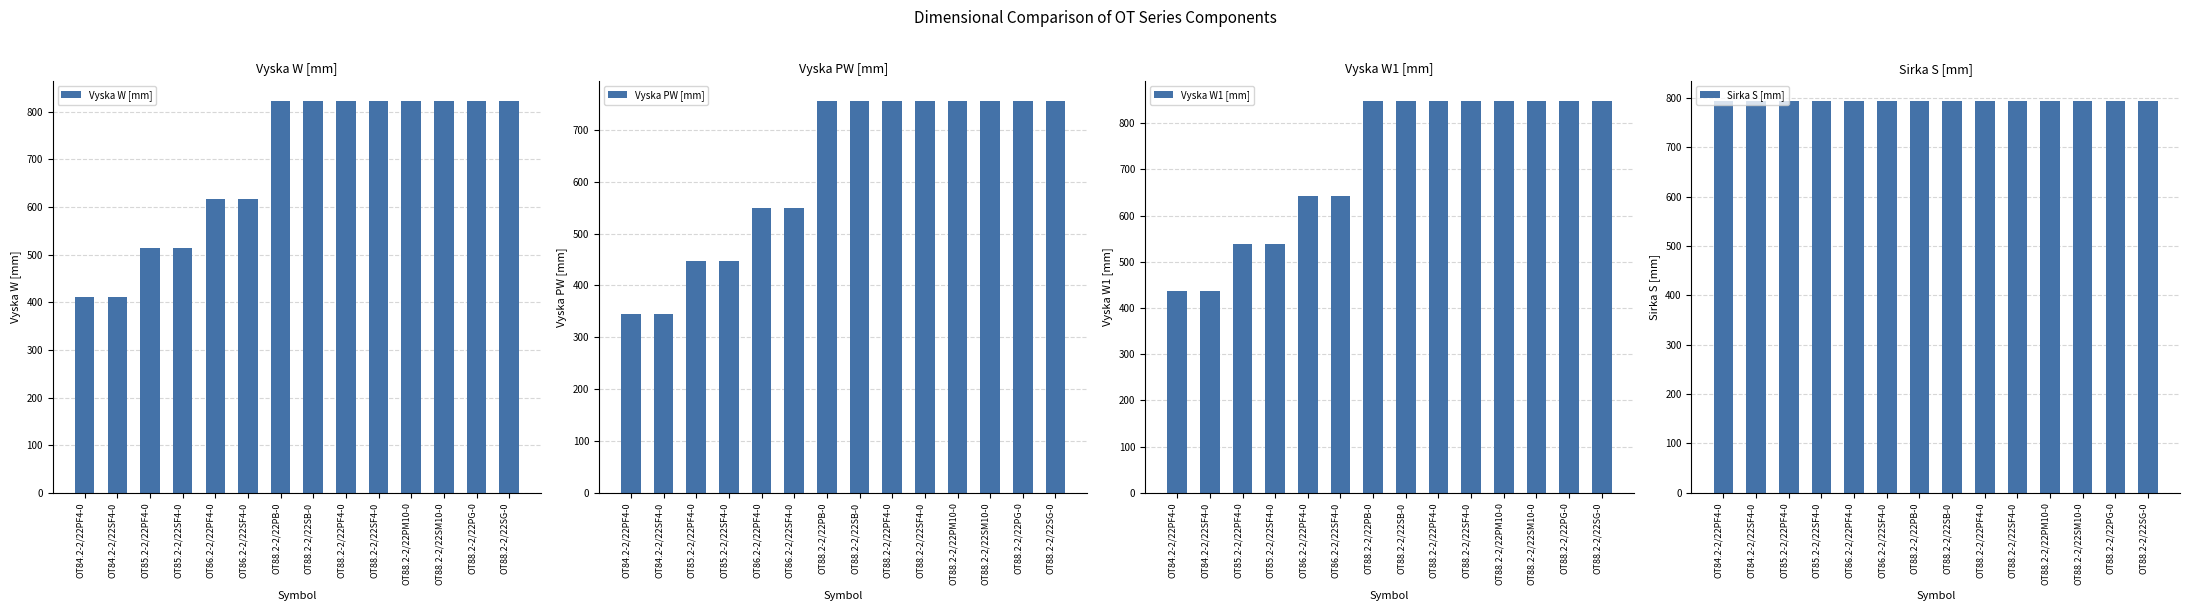

At OT88.2-2/22PF4-0, list the series in order from largest to smallest.

Vyska W1 [mm], Vyska W [mm], Sirka S [mm], Vyska PW [mm]